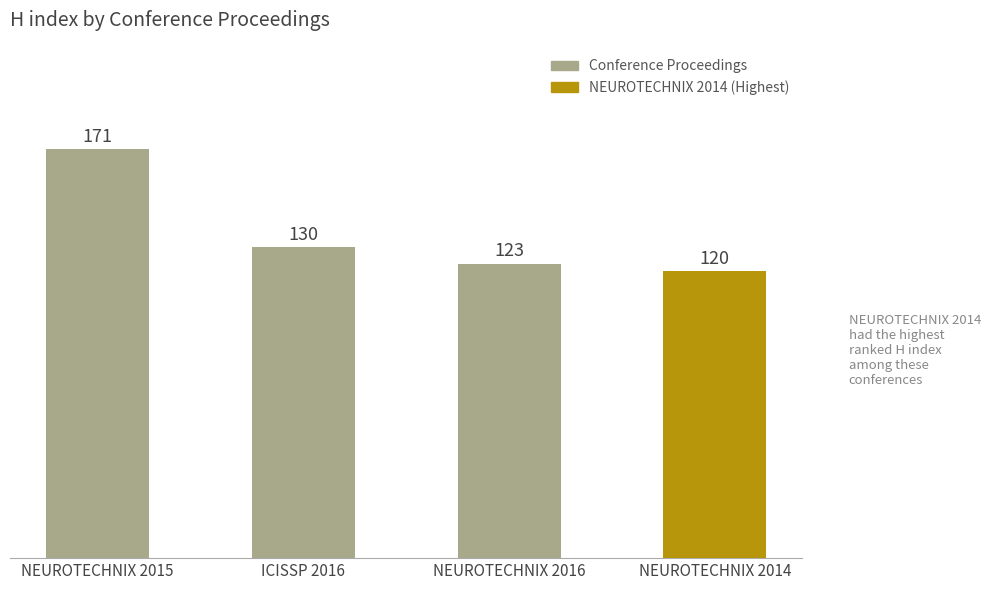

The value at NEUROTECHNIX 2014 is 120. True or false?

True